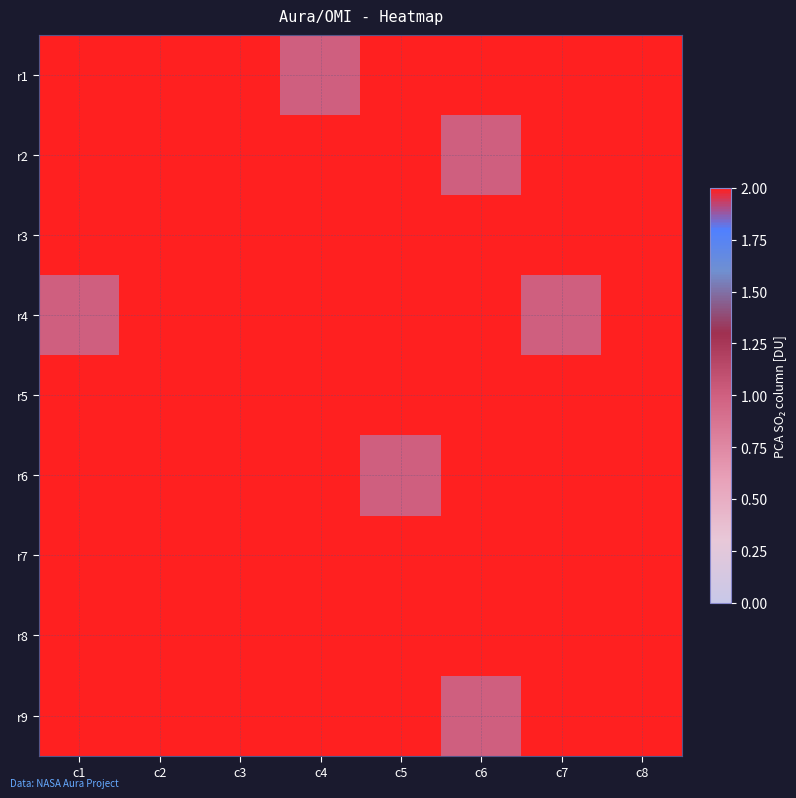

Reading left to right, transcribe all the data shown in this chart.

r1: c1=2	c2=6	c3=5	c4=1	c5=4	c6=8	c7=7	c8=3
r2: c1=6	c2=9	c3=7	c4=2	c5=6	c6=1	c7=2	c8=3
r3: c1=5	c2=5	c3=5	c4=4	c5=8	c6=5	c7=7	c8=7
r4: c1=1	c2=6	c3=9	c4=6	c5=3	c6=2	c7=1	c8=3
r5: c1=4	c2=9	c3=3	c4=7	c5=4	c6=9	c7=5	c8=8
r6: c1=8	c2=8	c3=5	c4=8	c5=1	c6=8	c7=2	c8=4
r7: c1=7	c2=4	c3=7	c4=3	c5=8	c6=3	c7=9	c8=6
r8: c1=3	c2=2	c3=7	c4=5	c5=7	c6=5	c7=6	c8=2
r9: c1=2	c2=5	c3=4	c4=2	c5=3	c6=1	c7=7	c8=7